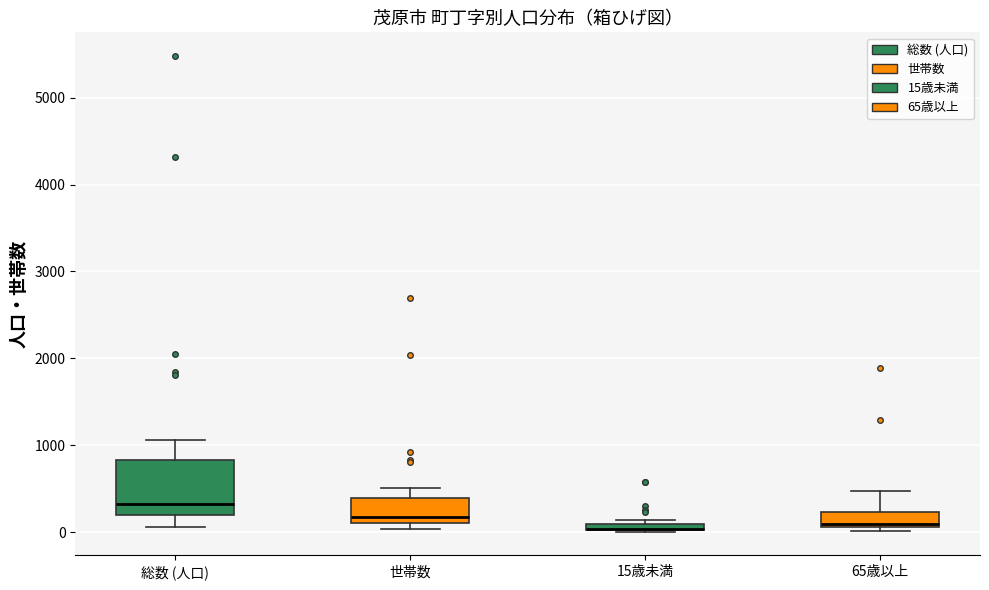

Which box is the tallest, from its lower edge to its upper edge?

総数 (人口)